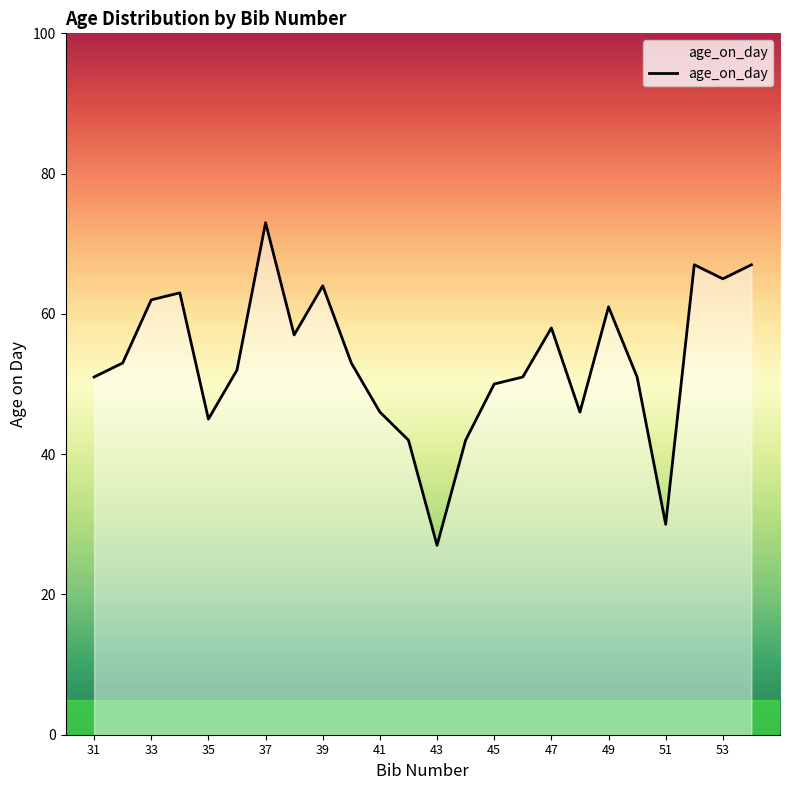

What is the difference between the maximum and minimum values?

46